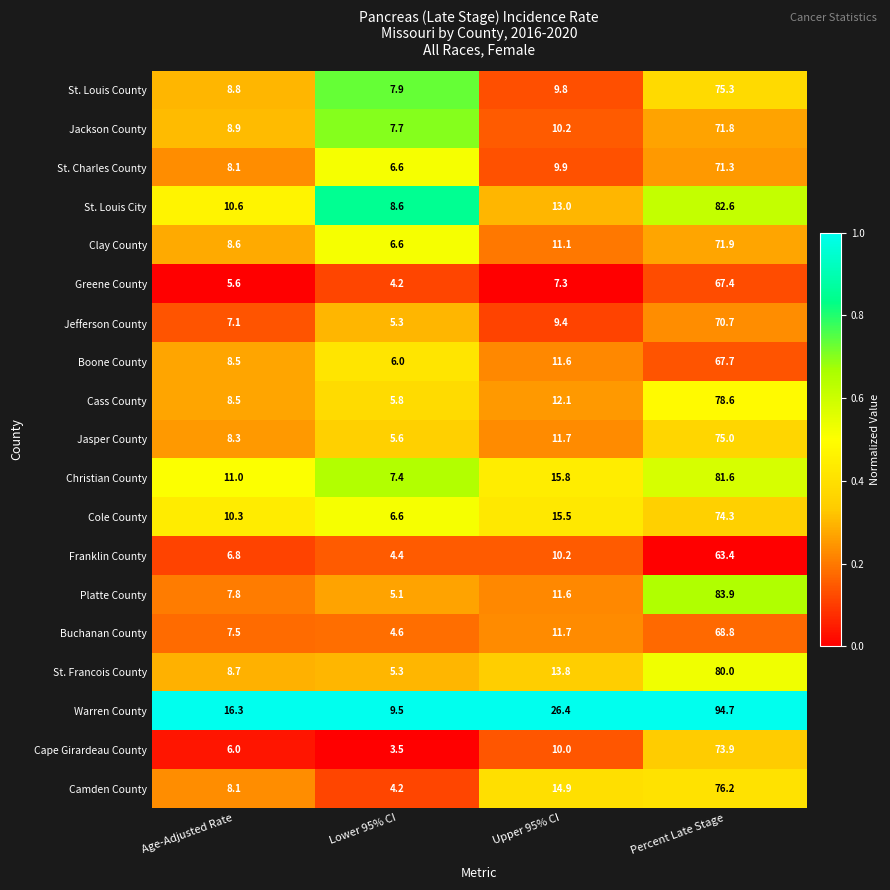

What is the difference between the highest and lowest values at Lower 95% CI?

6.0